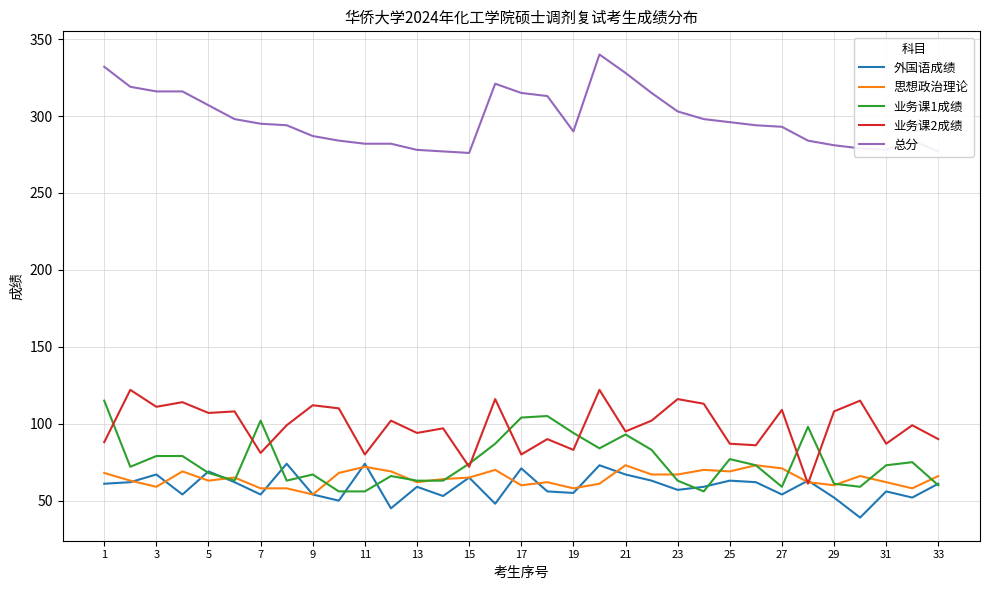

What is the minimum value for 总分?

276